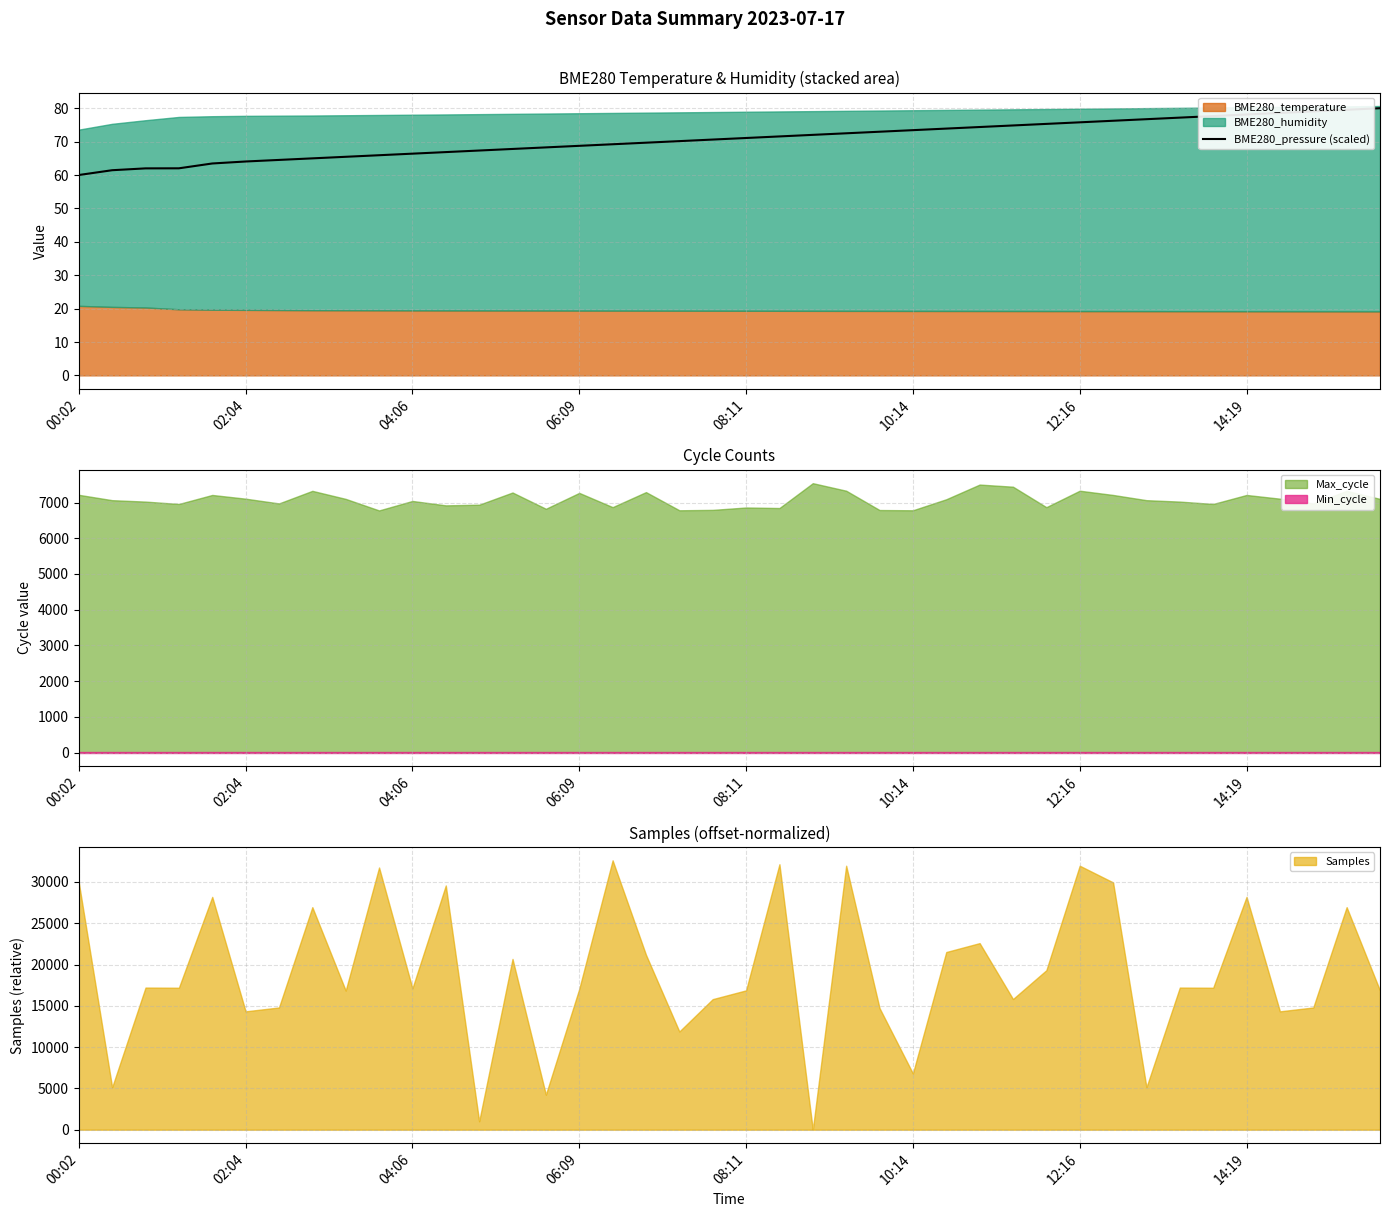

How many lines are shown in the chart?

1